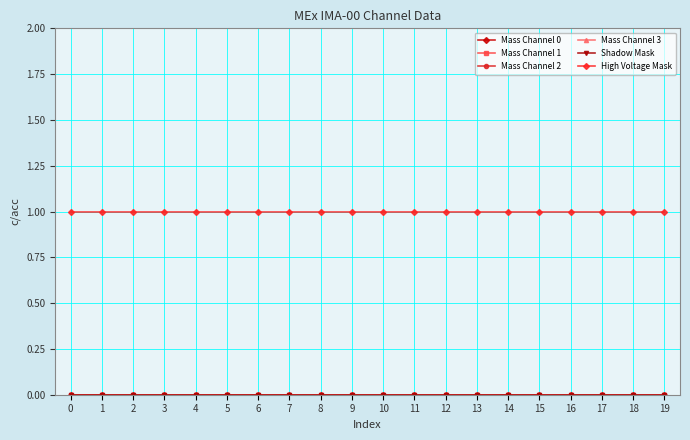

What value does the High Voltage Mask series have at 15?

1